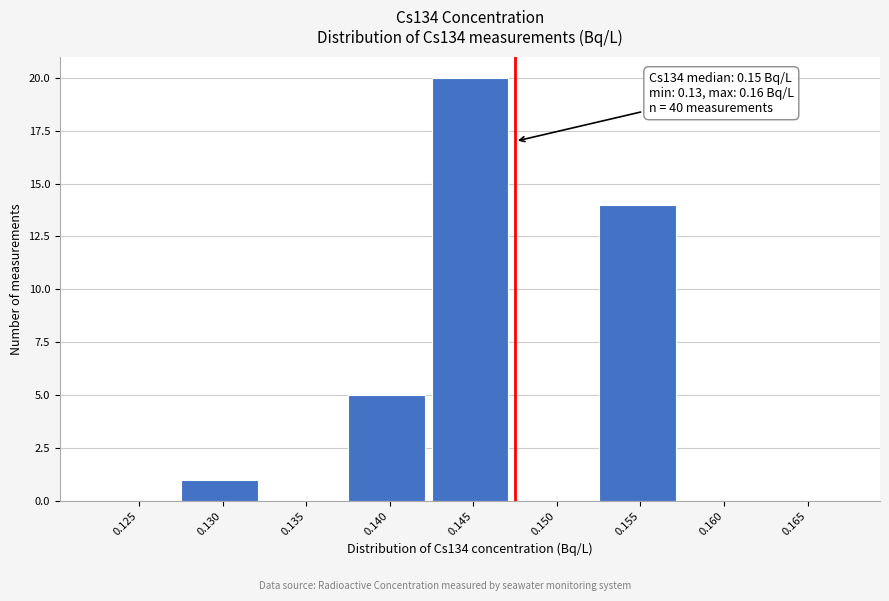

Reading right to left, list all the values displayed in this chart.

0.165=0	0.160=0	0.155=14	0.150=0	0.145=20	0.140=5	0.135=0	0.130=1	0.125=0